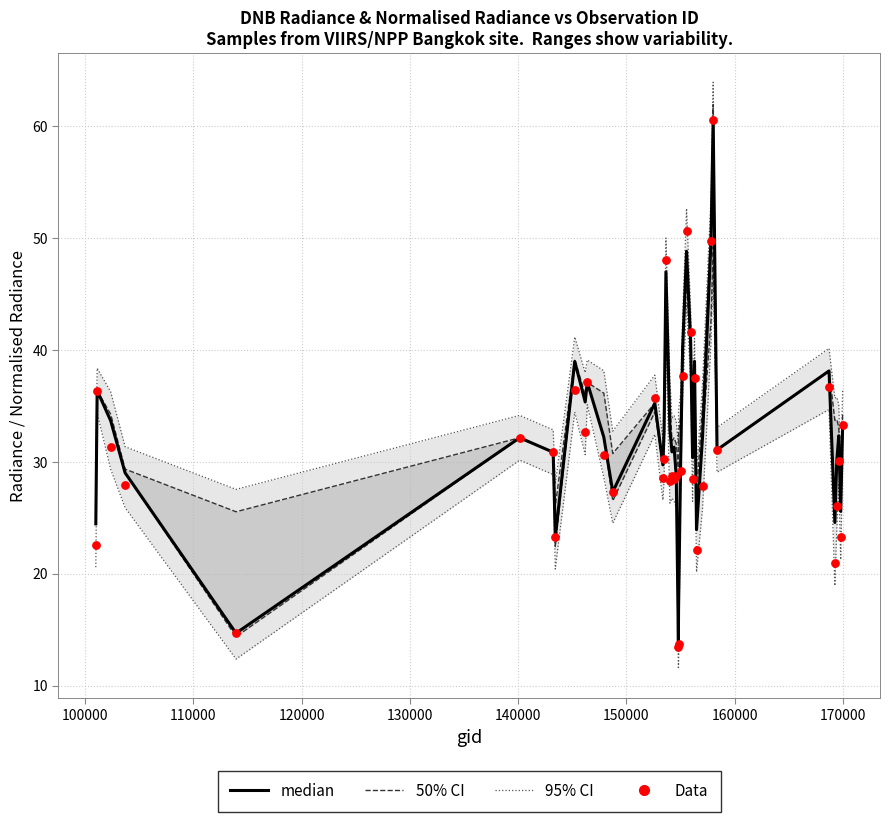

Is the value of Data at 35 greater than the value of 50% CI at 31?

No